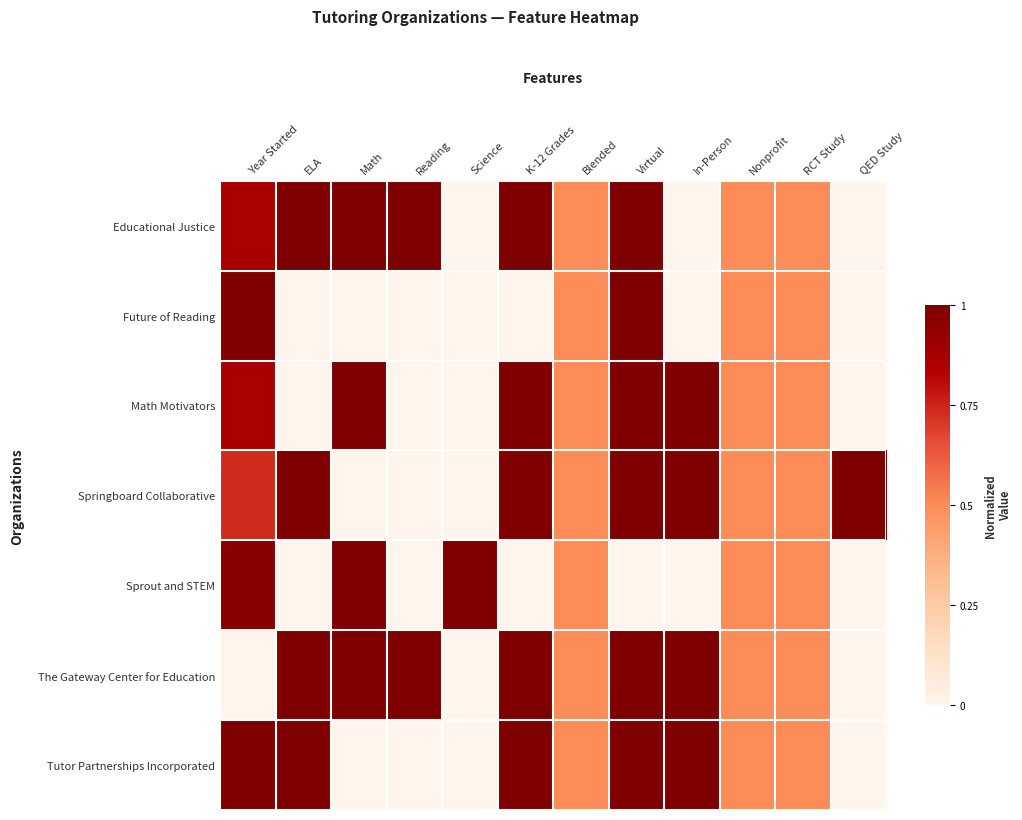

Which label corresponds to the smallest value in the chart?

Science